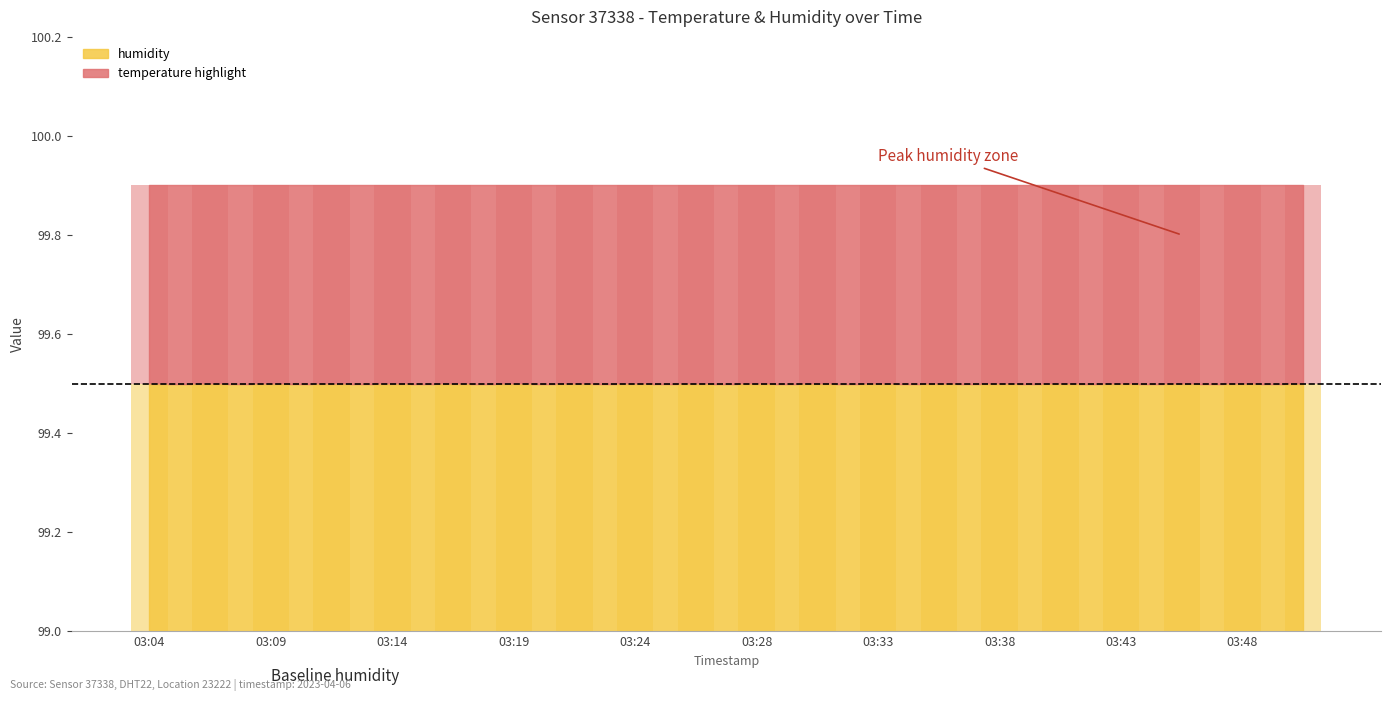

Which series changed the most between 03:38 and 03:45?

temperature